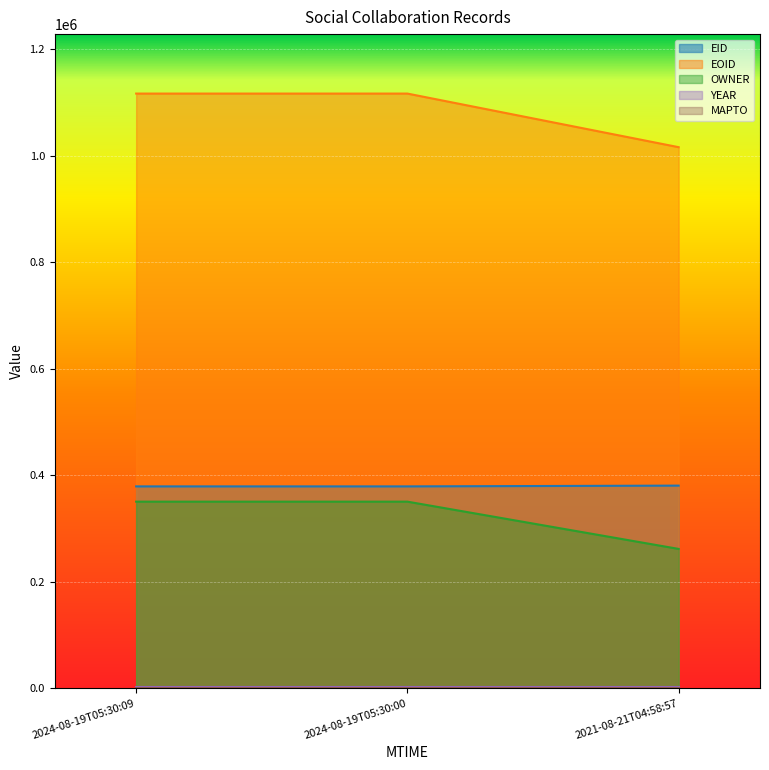

Which series changed the most between 2024-08-19T05:30:09 and 2021-08-21T04:58:57?

EOID